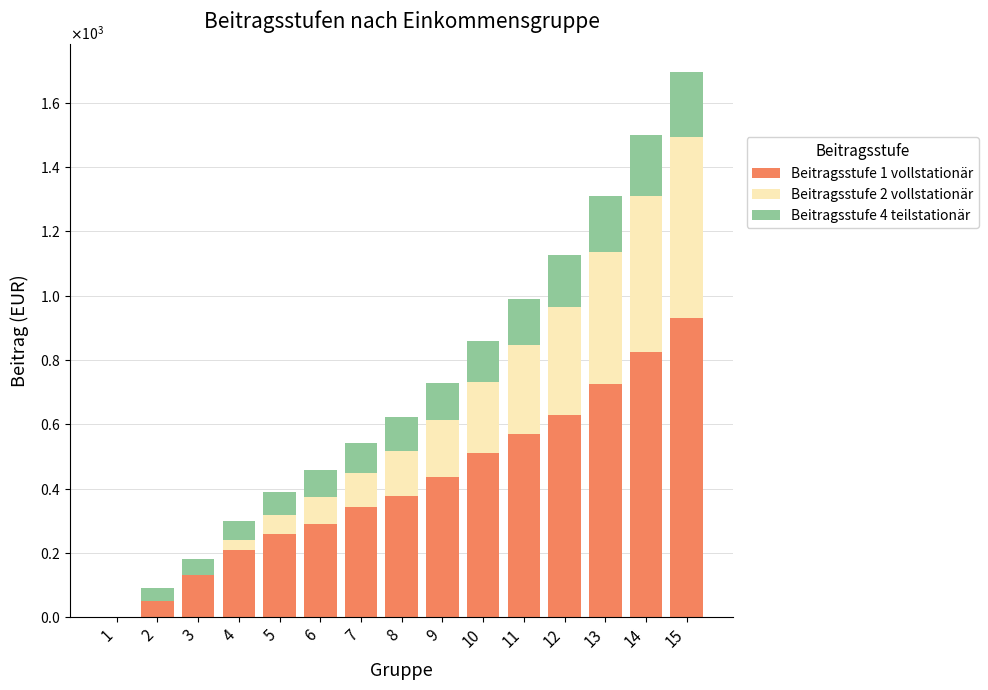

What are all the series names shown in the legend?

Beitragsstufe 1 vollstationär, Beitragsstufe 2 vollstationär, Beitragsstufe 4 teilstationär